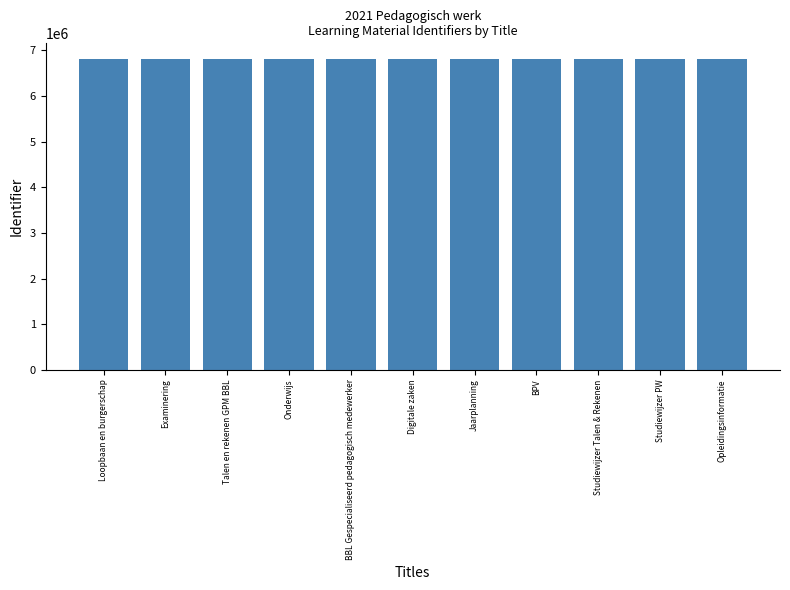

How many values are below 6815971?

5